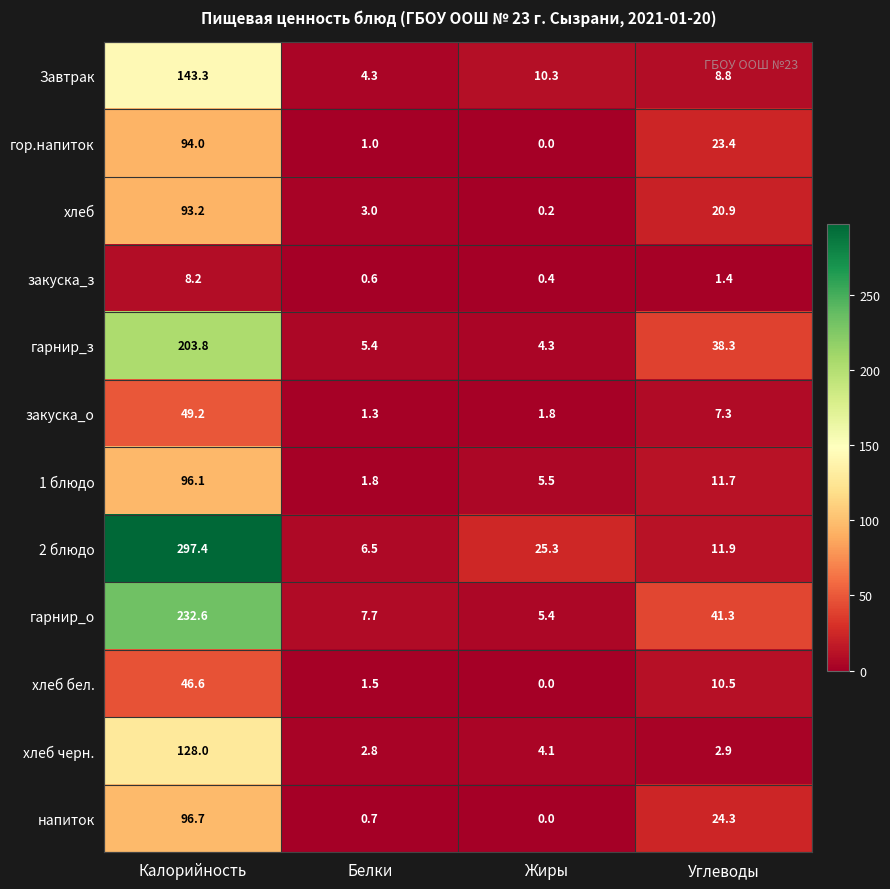

What is the greatest value displayed?

297.4